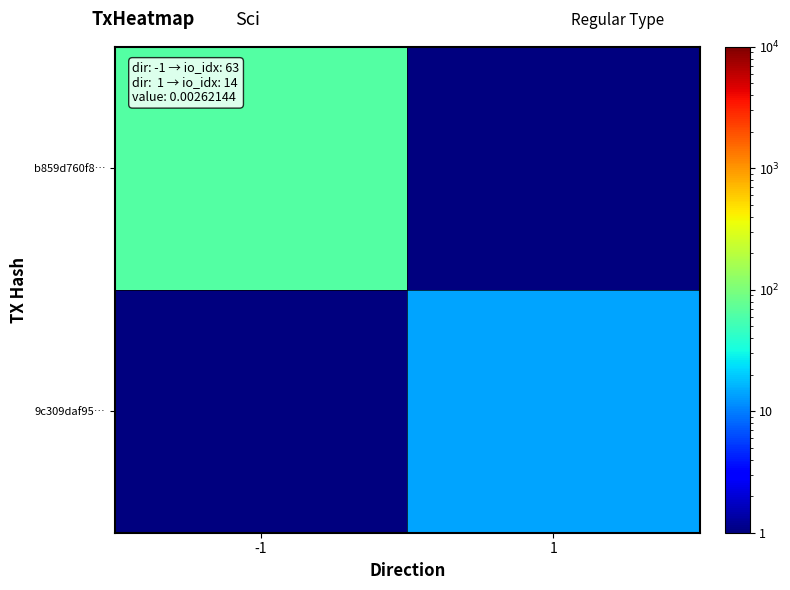

Between -1 and 1, which series saw the biggest shift?

b859d760f8…